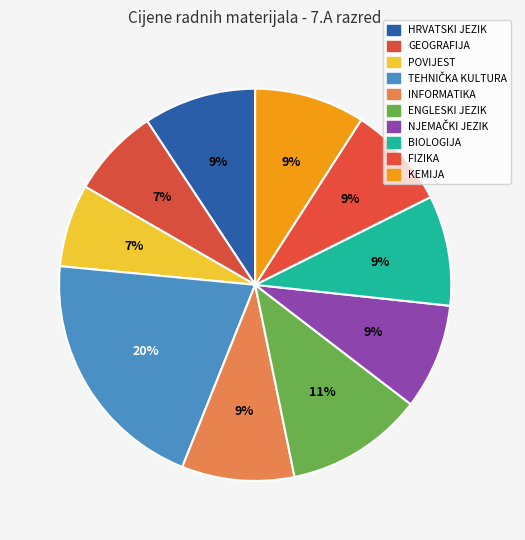

How many slices are in this pie chart?

10